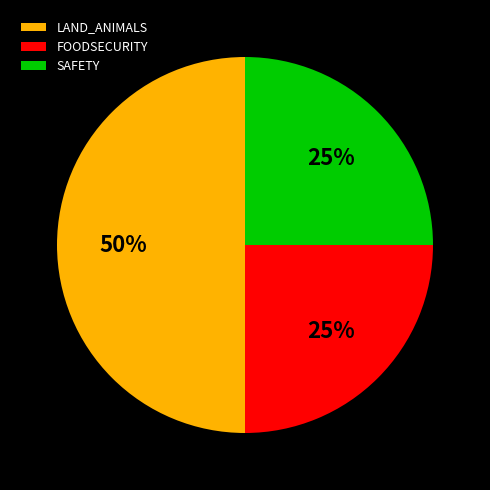

Which category has the biggest portion of the pie?

LAND_ANIMALS